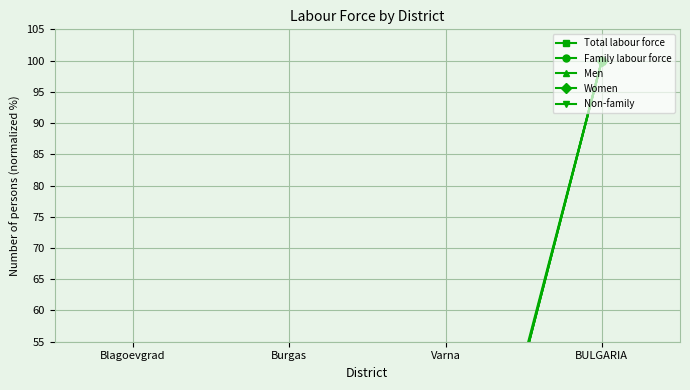

What is the difference between the maximum and minimum values in the Family labour force series?

96.8